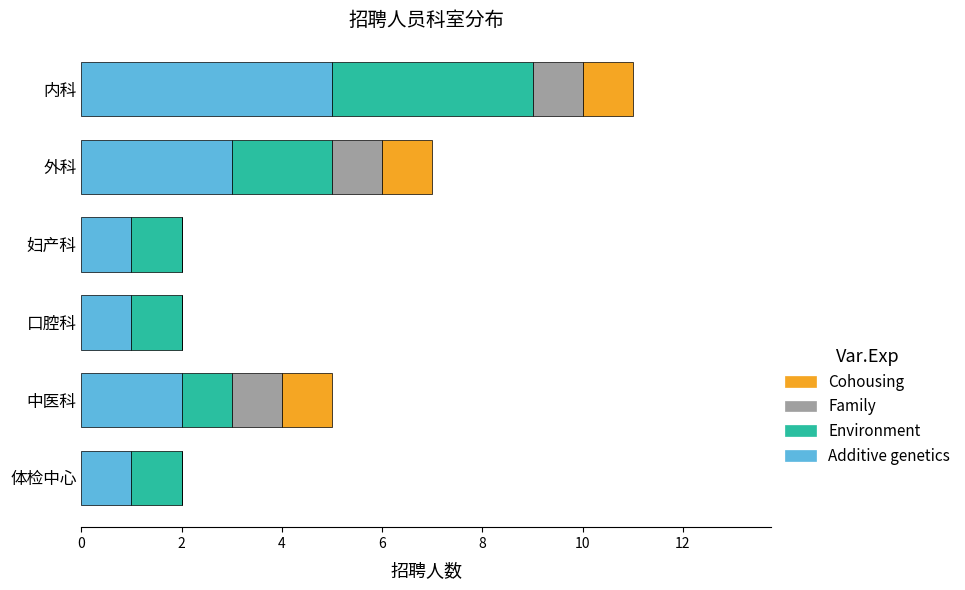

Count the number of categories in the chart.

6